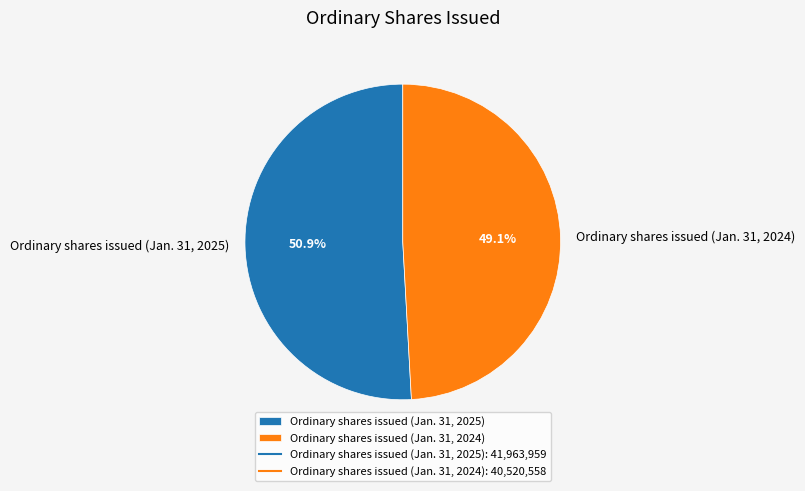

What is the ratio of the value at Ordinary shares issued (Jan. 31, 2024) to the value at Ordinary shares issued (Jan. 31, 2025)?

1.0